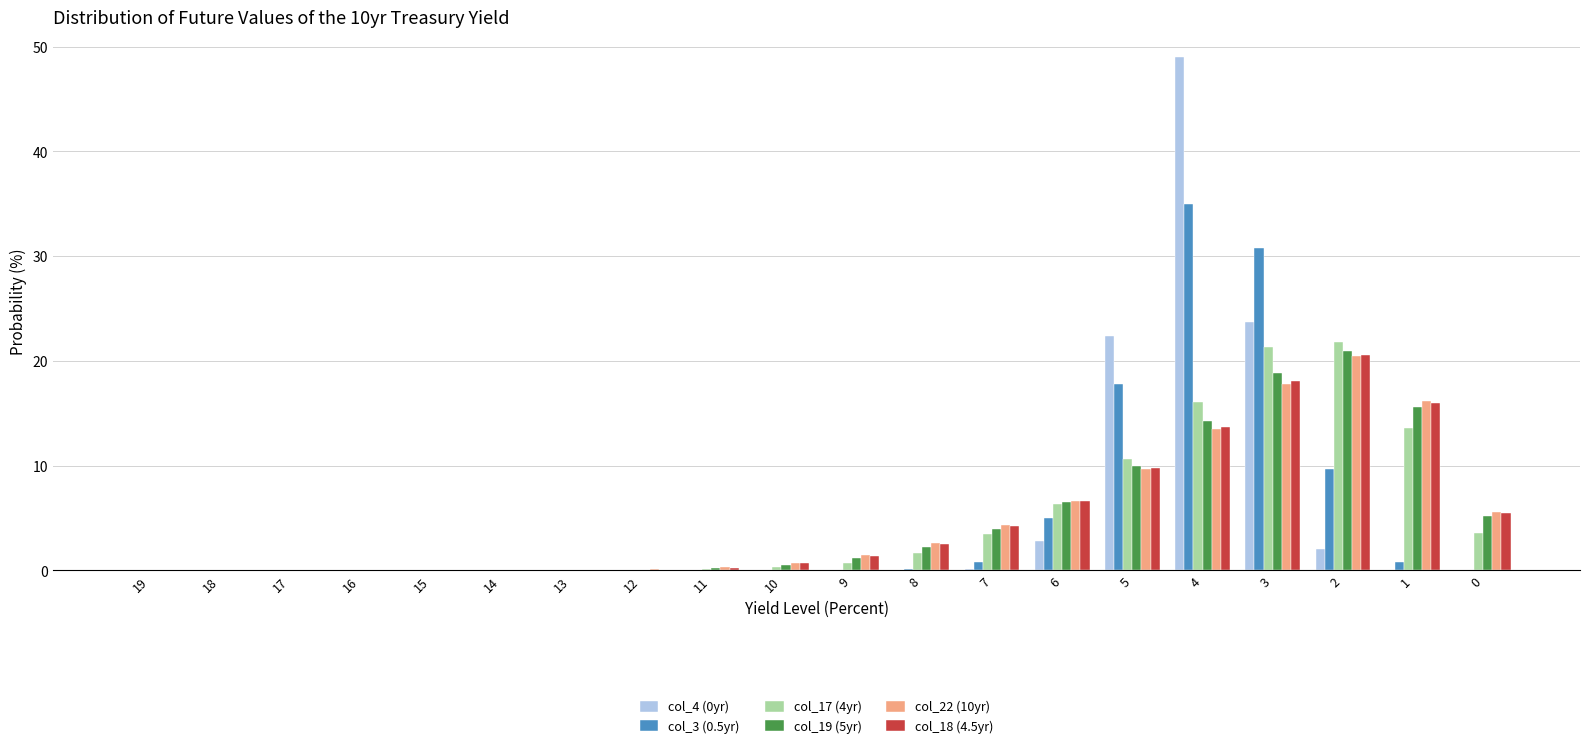

True or false: col_18 (4.5yr) has a value of 6.6 at 6.

True